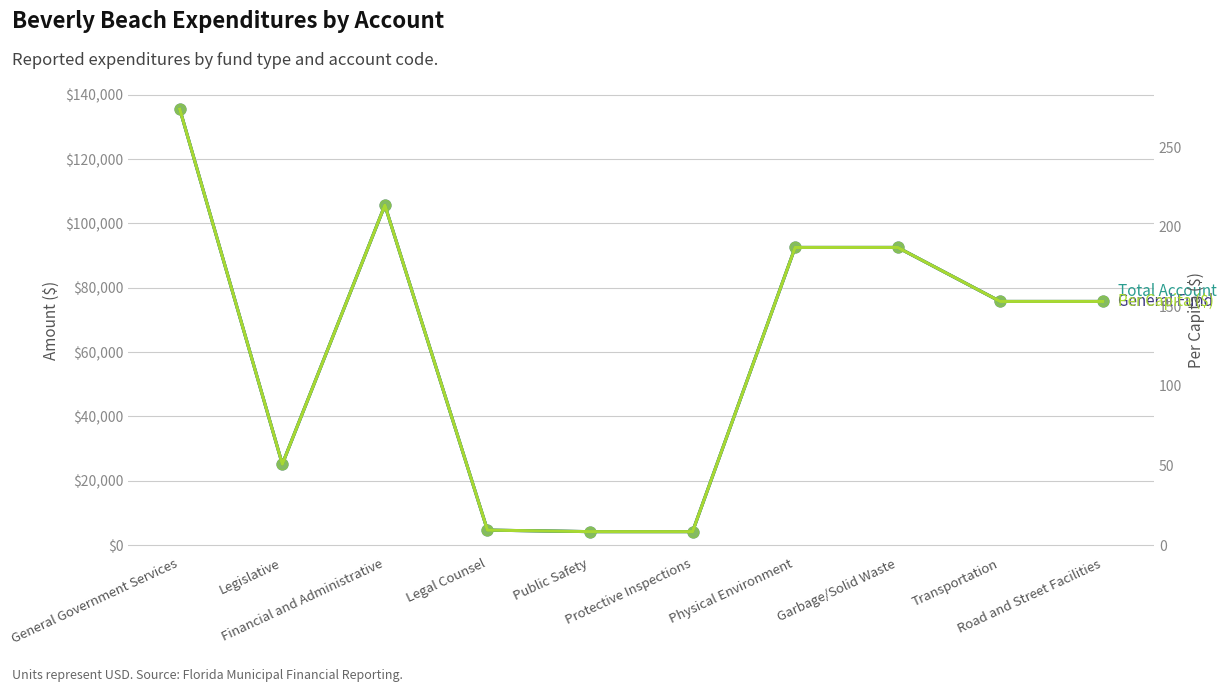

Which series reaches the maximum Y coordinate?

General Fund